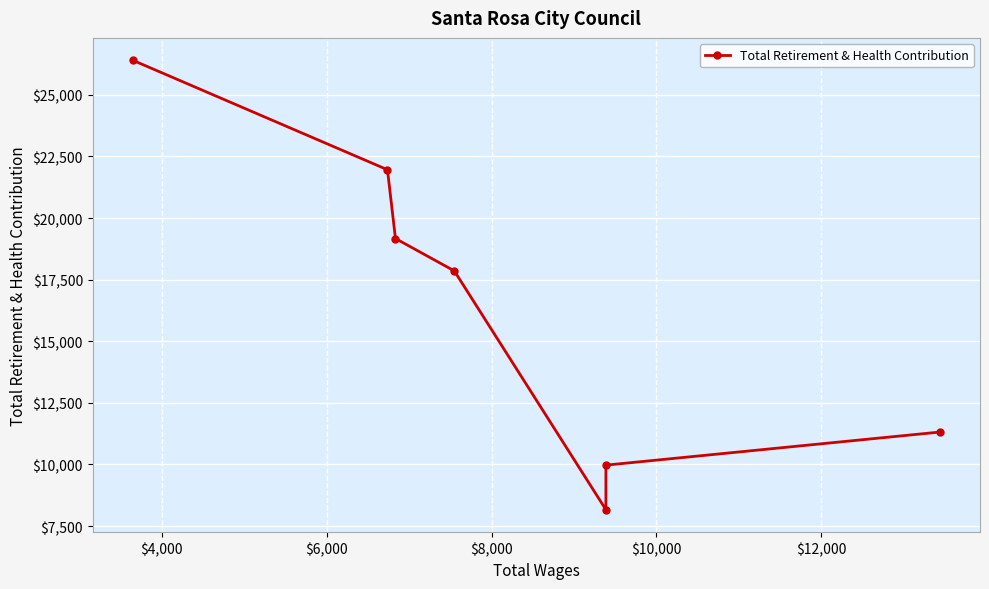

How many interior local valleys (lower than both neighbors) does the data have?

1